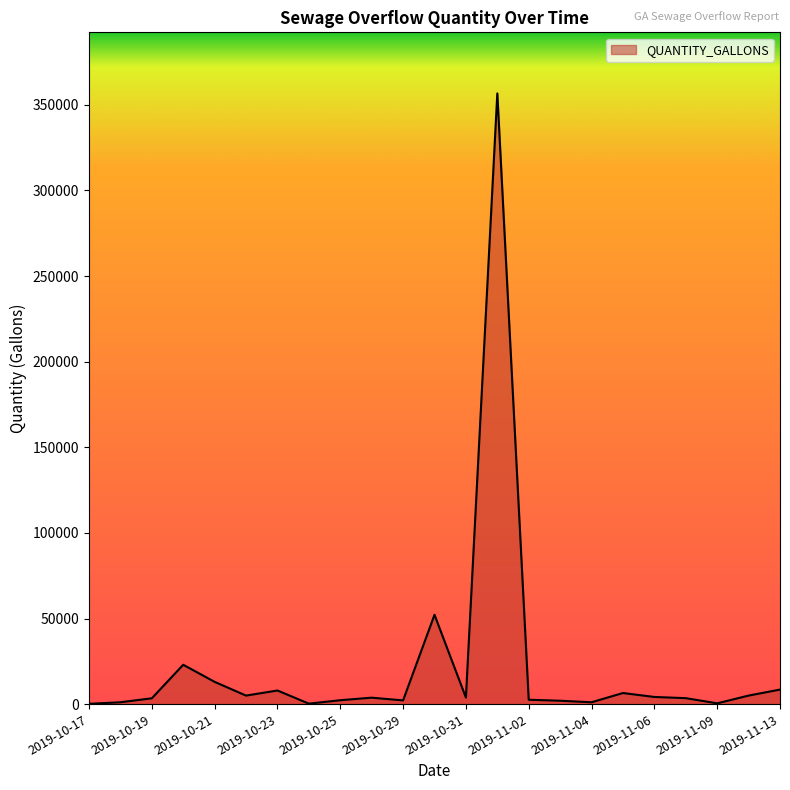

What is the greatest value displayed?

356668